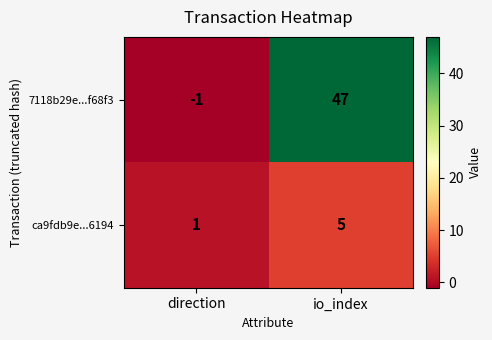

What is the sum of all 7118b29e...f68f3 values?

46